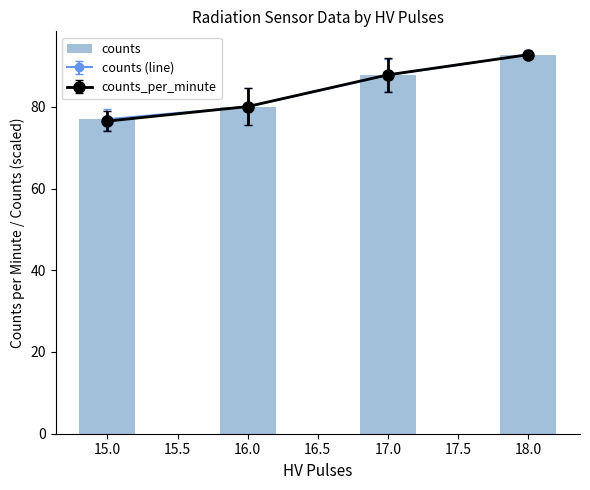

Reading left to right, extract all data points from this chart.

76.9	80.0	87.7	92.8